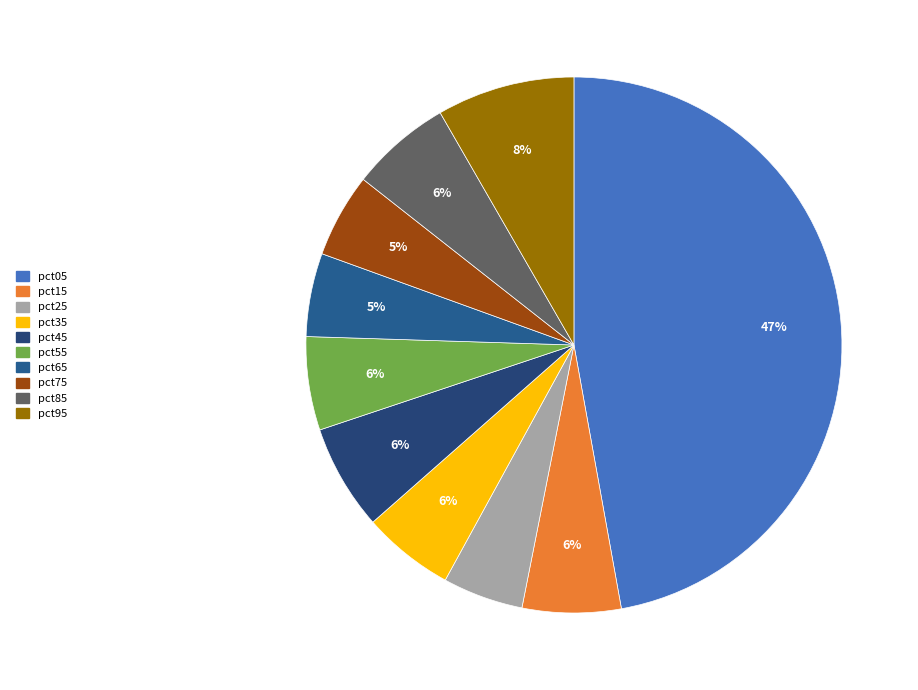

How many slices are in this pie chart?

10